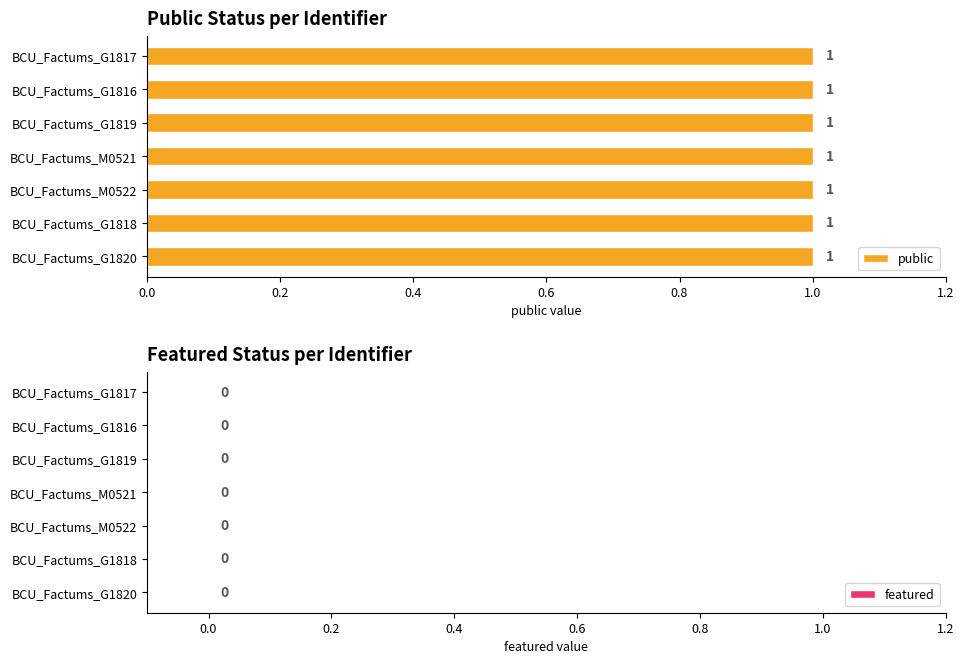

At how many categories does at least one series exceed 0?

7